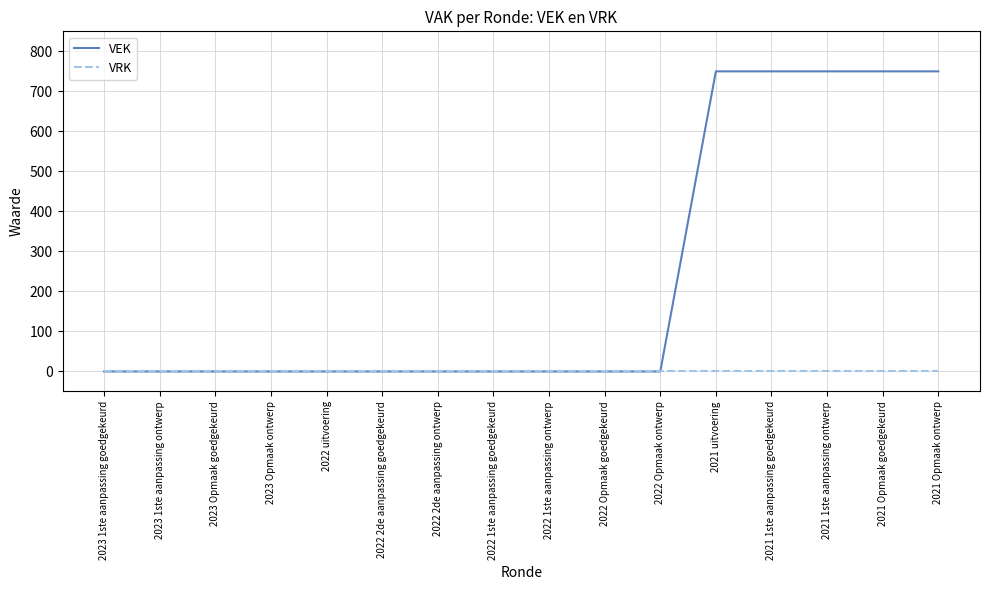

Does the chart display data point markers on the line(s)?

No